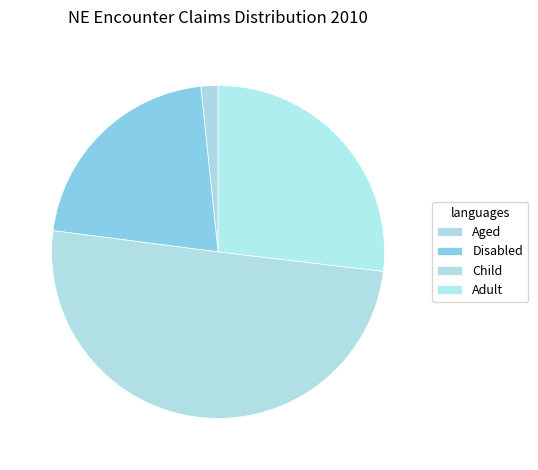

Is it true that Adult is 27% of the pie?

True